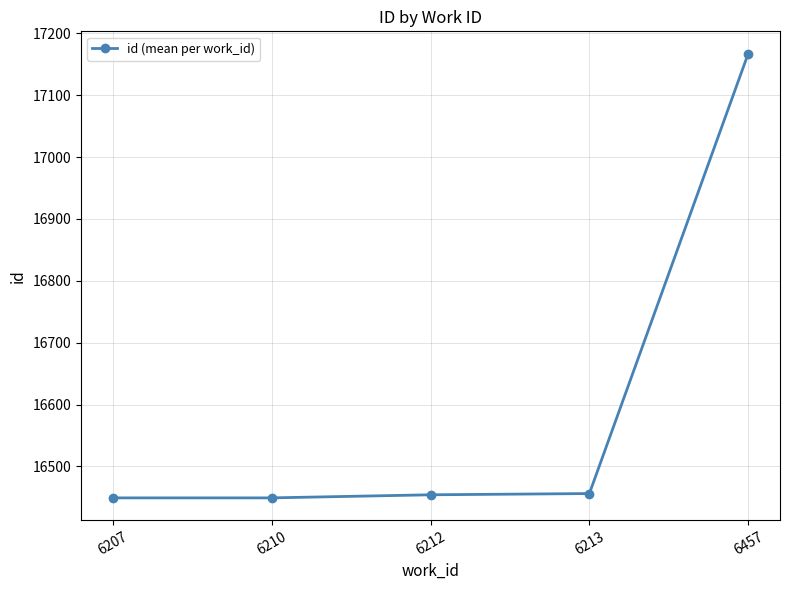

What is the value of the 1st point from the left?

16449.0